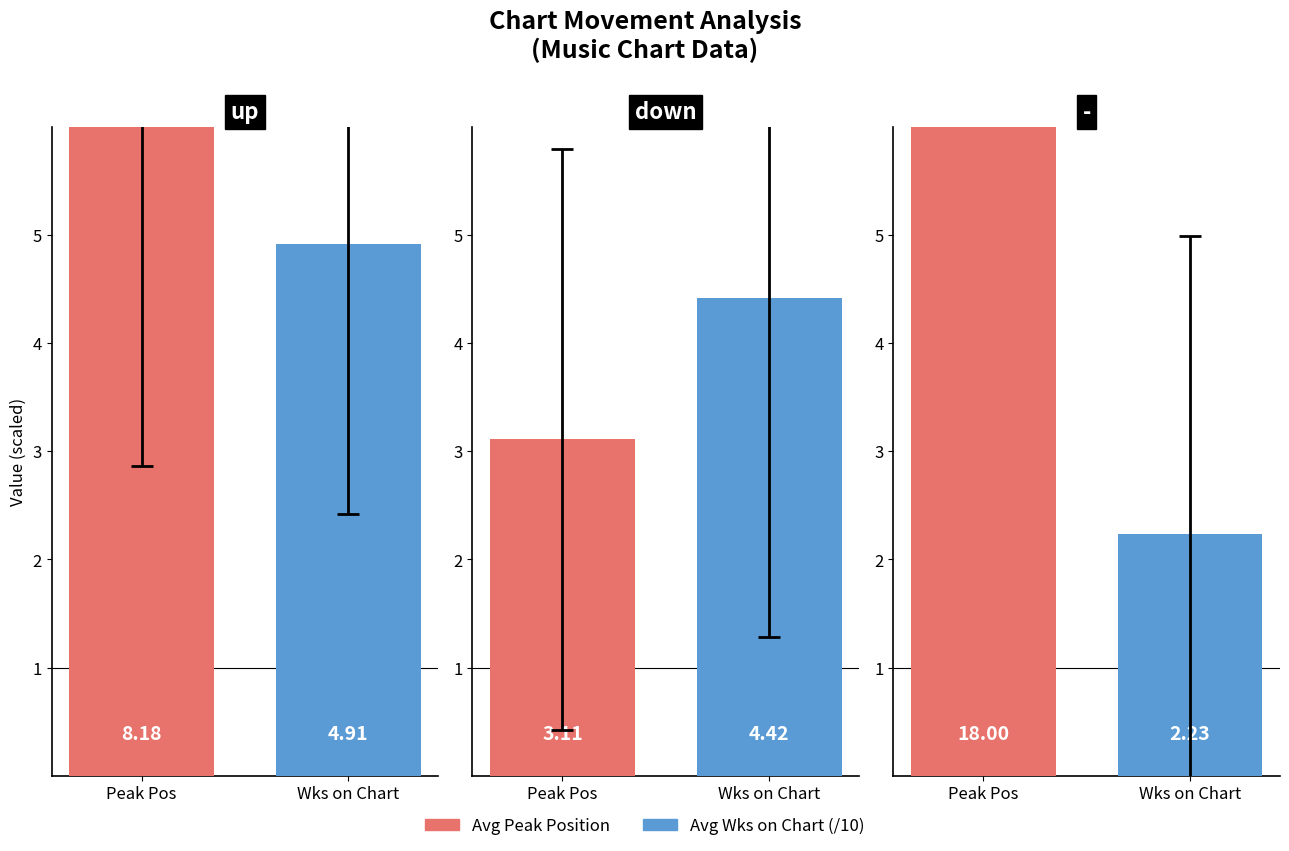

How many data points does each series have?

3